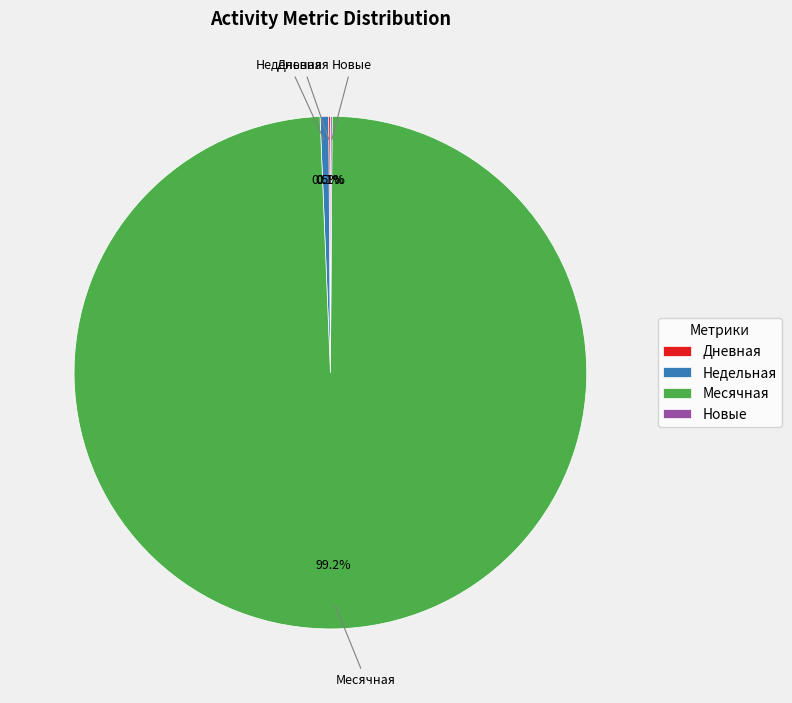

To the nearest percent, what is the average slice percentage?

25%